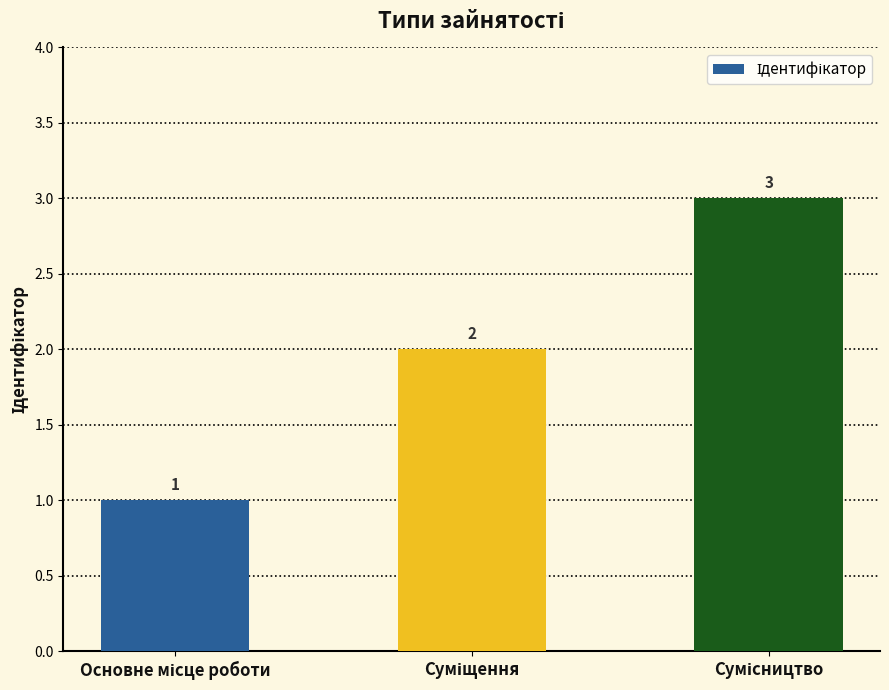

What is the value of the 3rd bar from the left?

3